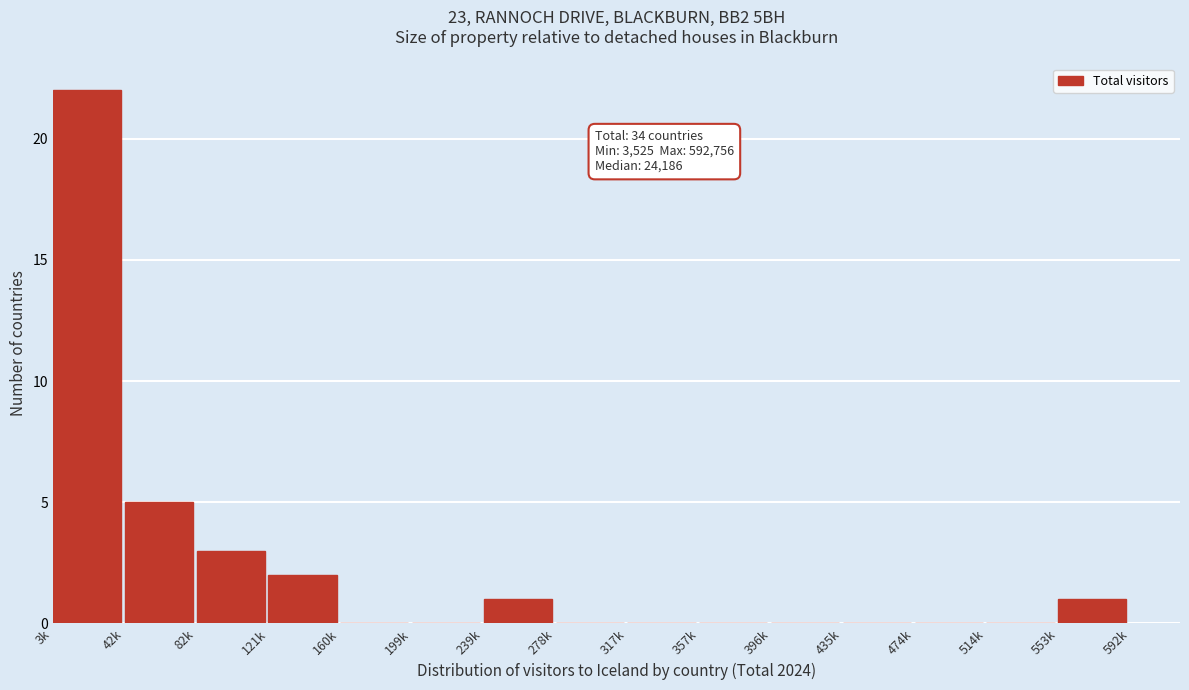

Reading left to right, extract all data points from this chart.

3k=22	42k=5	82k=3	121k=2	160k=0	199k=0	239k=1	278k=0	317k=0	357k=0	396k=0	435k=0	474k=0	514k=0	553k=1